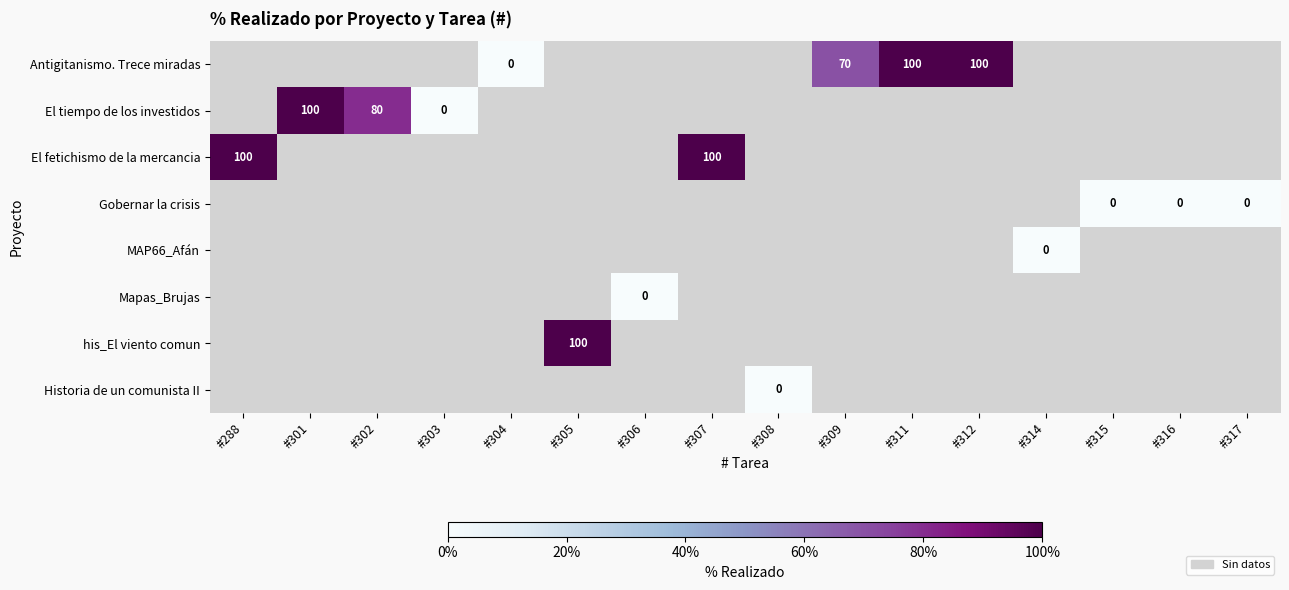

Is it true that El fetichismo de la mercancia equals 30 at #307?

False